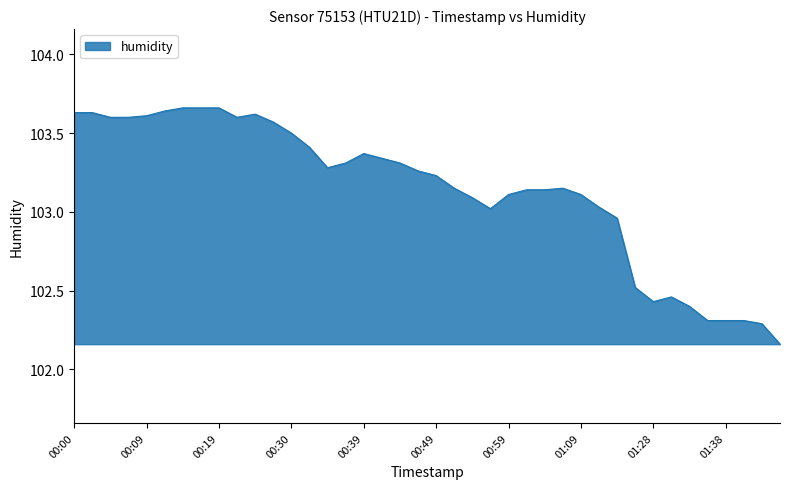

How many lines are shown in the chart?

1